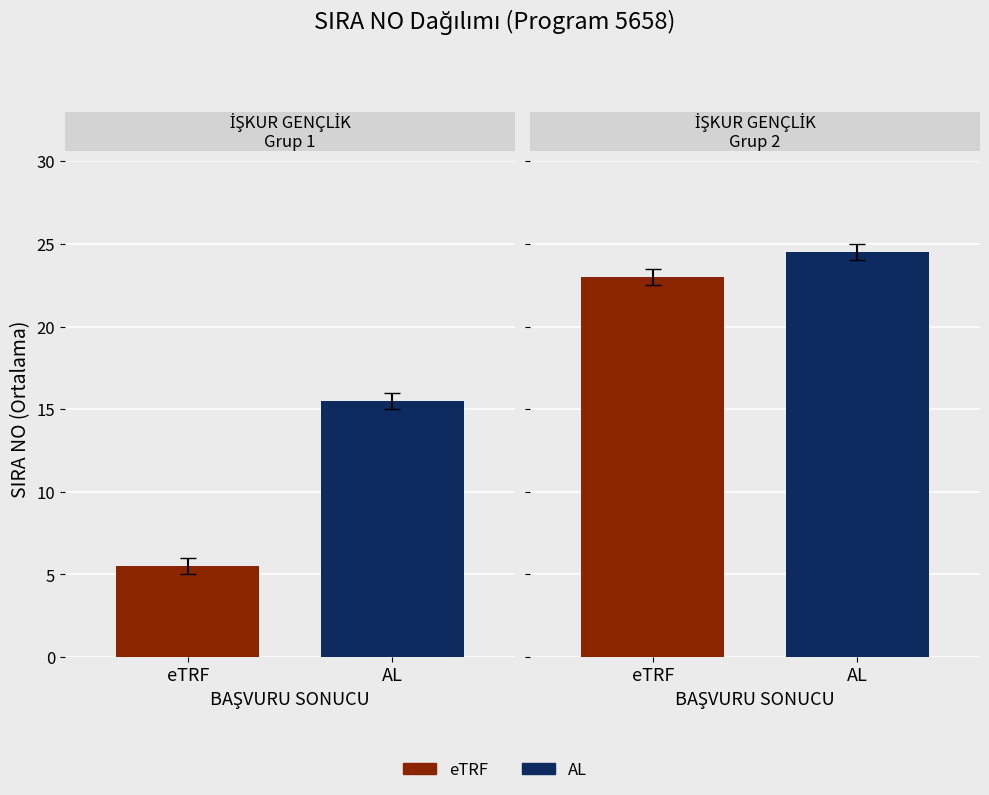

What is the approximate value at 6, to the nearest 5?

5